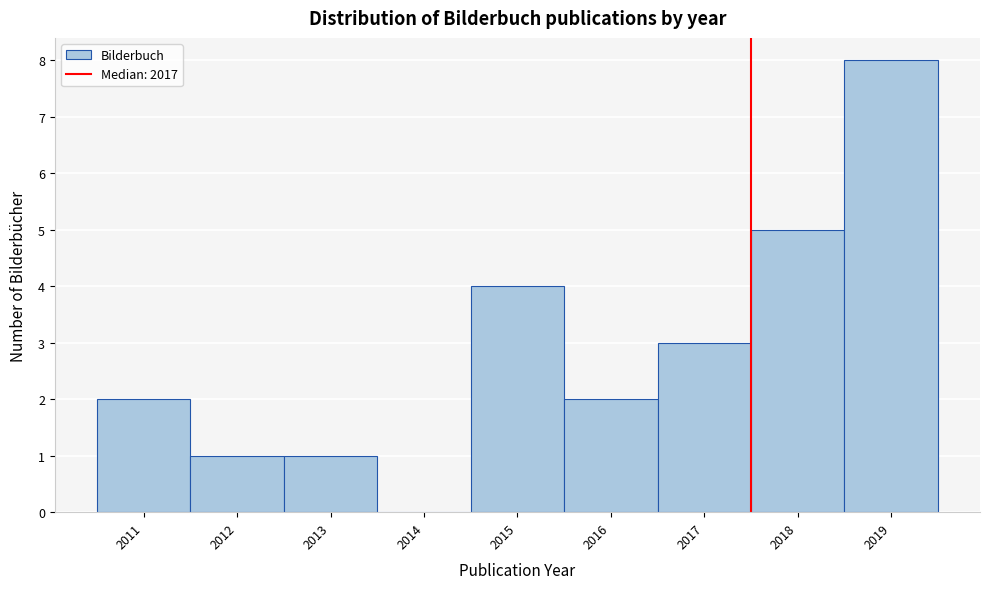

Reading left to right, list every bar in this chart as the range it spans on the x-axis followed by its height. The values are not printed on the chart, so give them approximately, as read against the axis.

2010.5 to 2011.5: 2
2011.5 to 2012.5: 1
2012.5 to 2013.5: 1
2013.5 to 2014.5: 0
2014.5 to 2015.5: 4
2015.5 to 2016.5: 2
2016.5 to 2017.5: 3
2017.5 to 2018.5: 5
2018.5 to 2019.5: 8